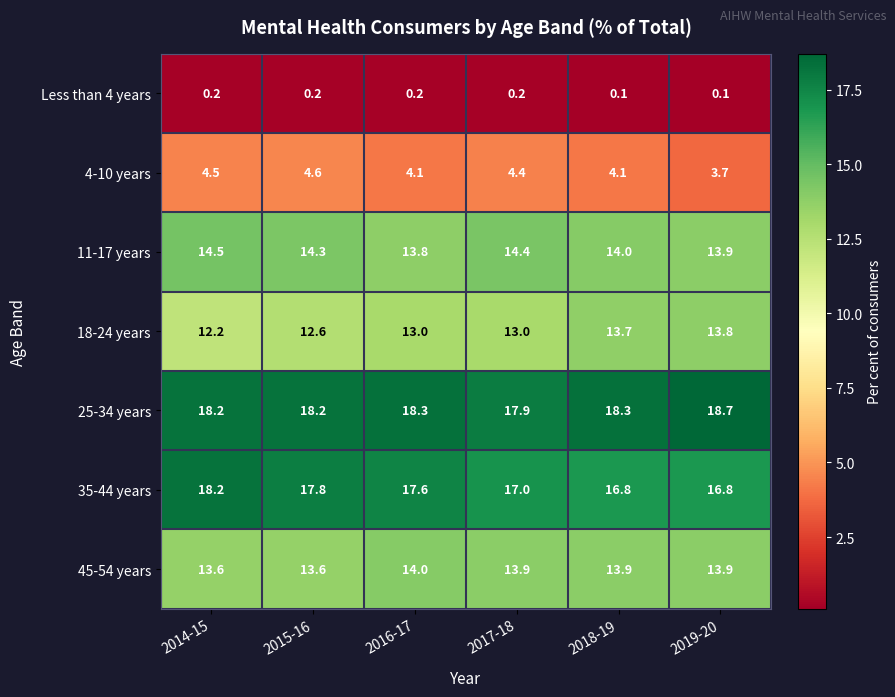

Where does the 4-10 years series first go above 4?

2014-15